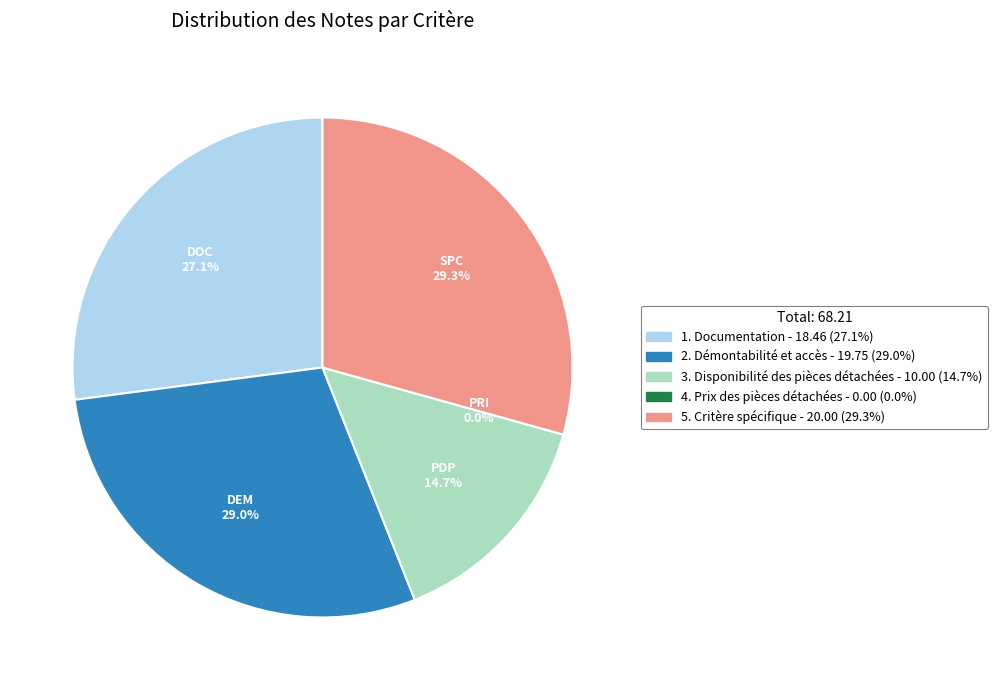

What percentage do 1. Documentation and 5. Critère spécifique together represent?

56.4%